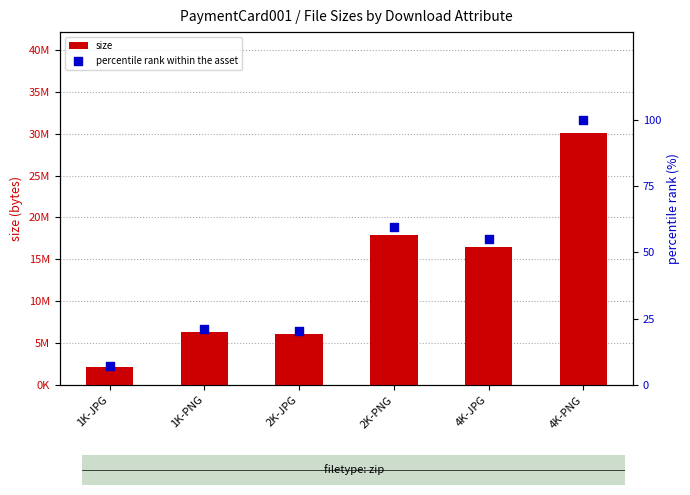

What is the total value across all series at 4K-JPG?

16504156.8